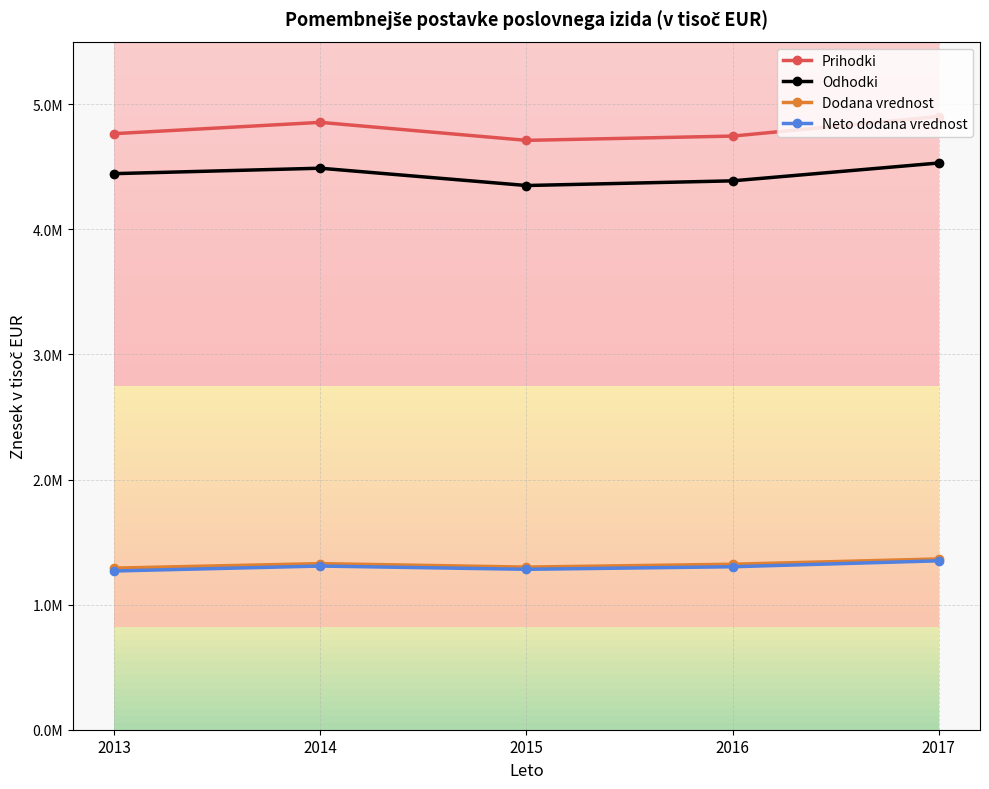

What is the maximum value for Neto dodana vrednost?

1350173.9